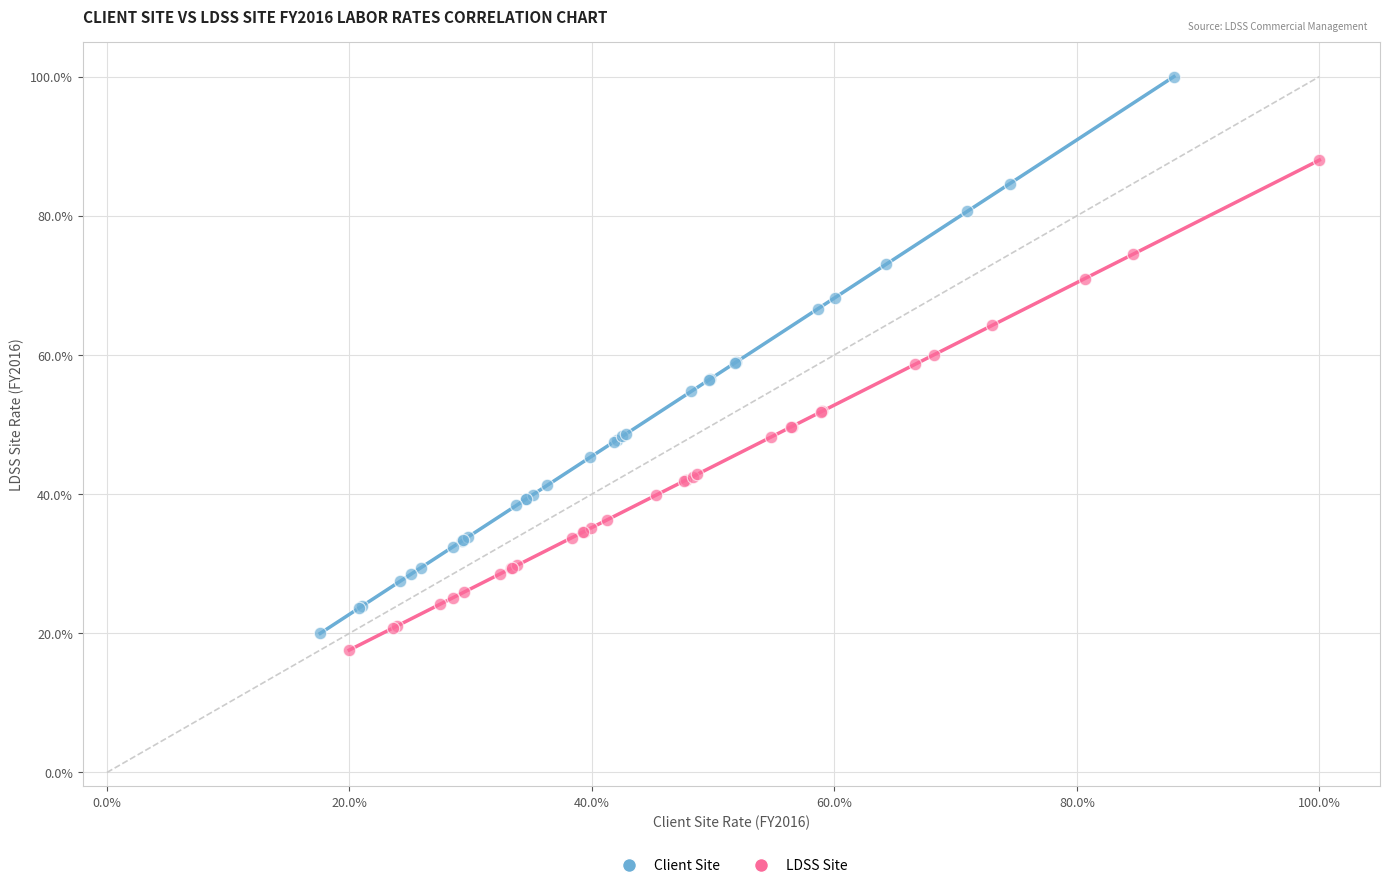

Which series reaches the minimum Y coordinate?

LDSS Site